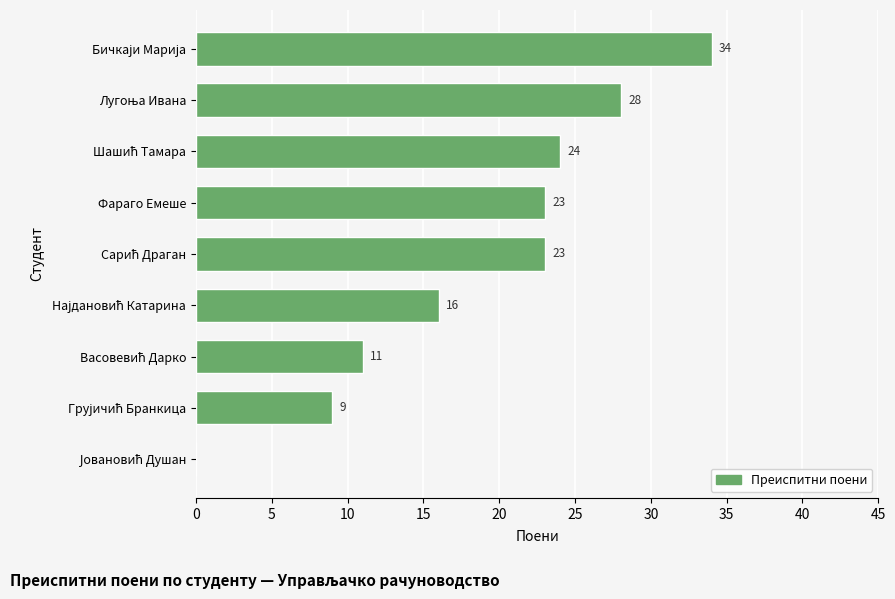

How many distinct data groups are displayed?

1